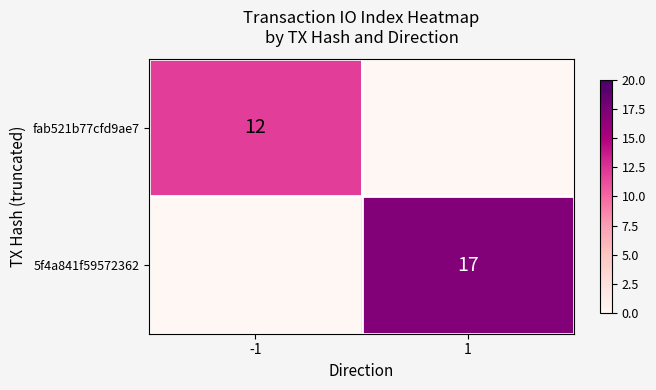

The value of 5f4a841f59572362 at 1 is 30. True or false?

False